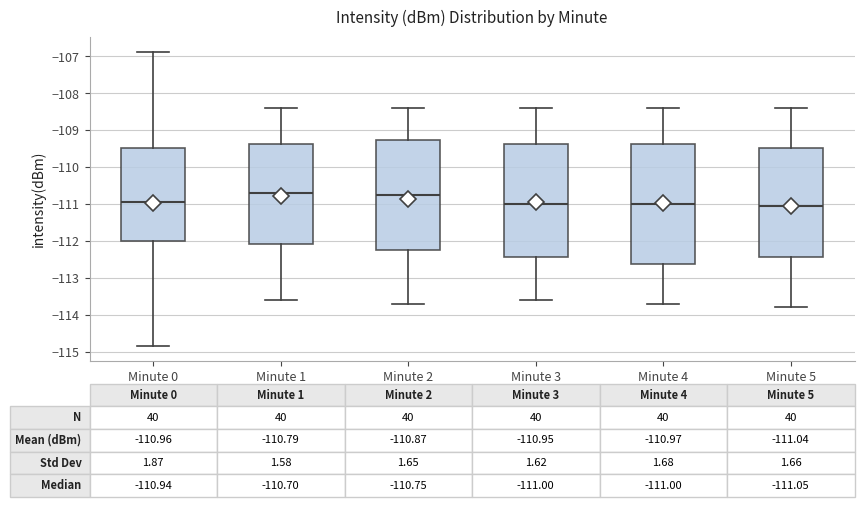

Which box is the tallest, from its lower edge to its upper edge?

Minute 4